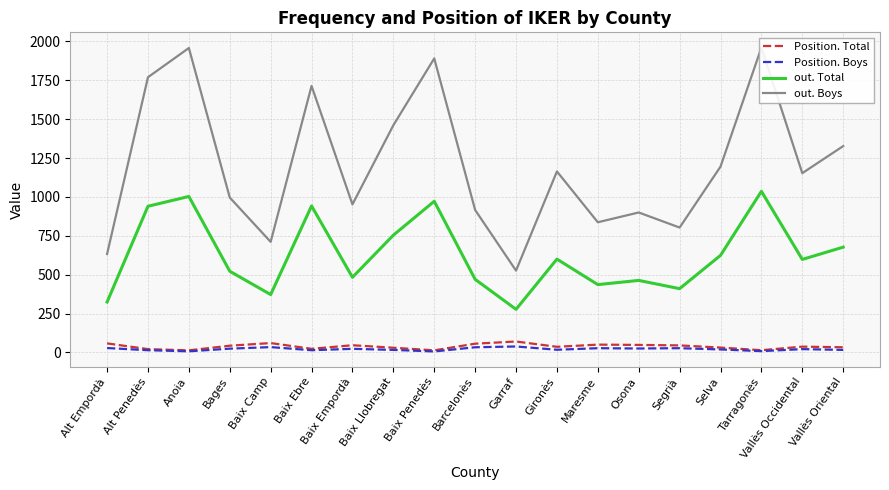

How many values in the Position. Total series are below 37?

9